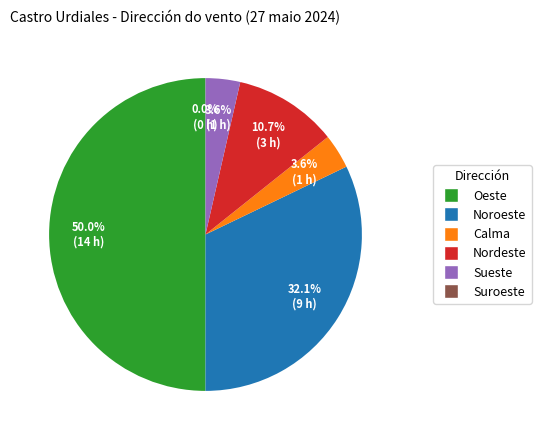

How many slices are in this pie chart?

6